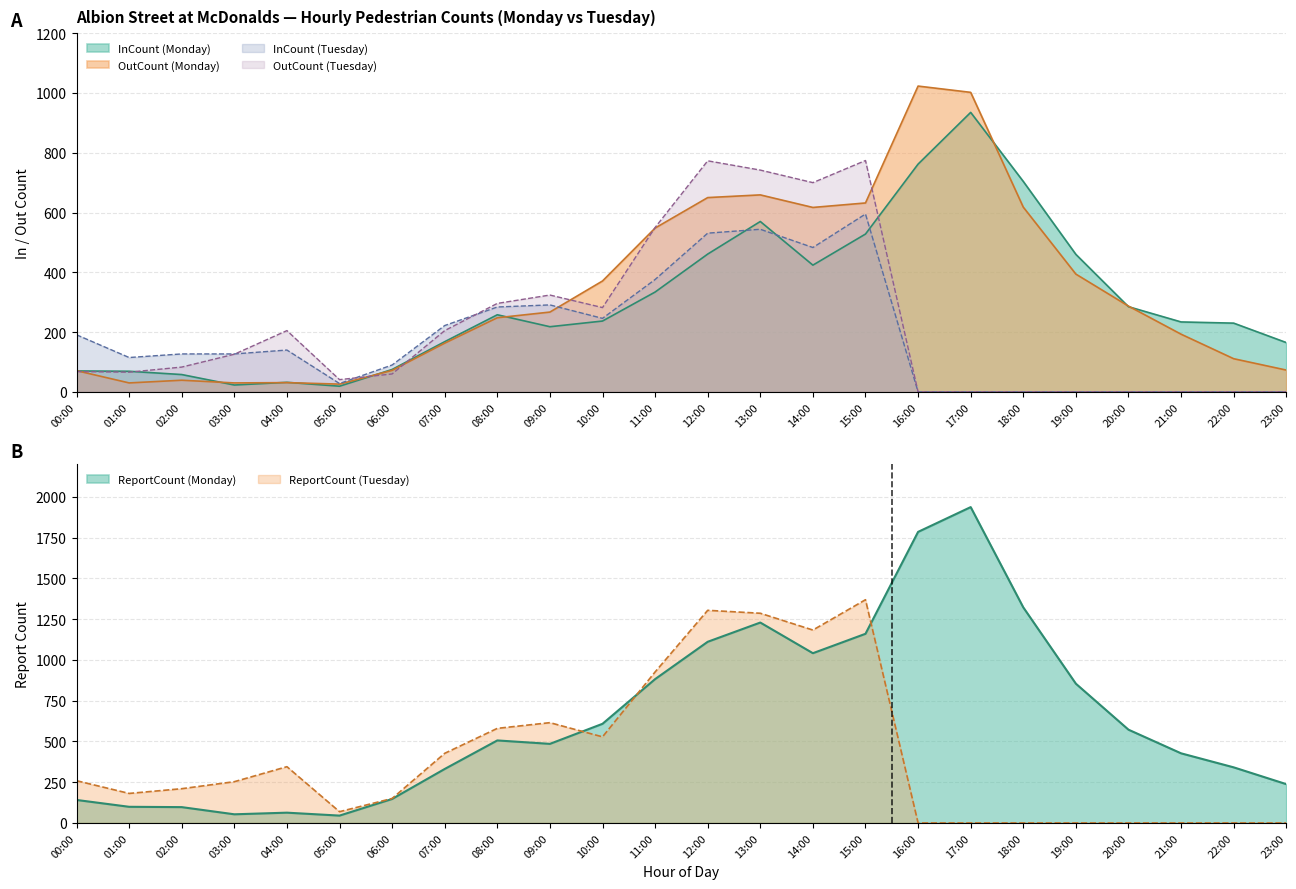

Is the value of InCount at 15:00 greater than the value of OutCount at 22:00?

Yes